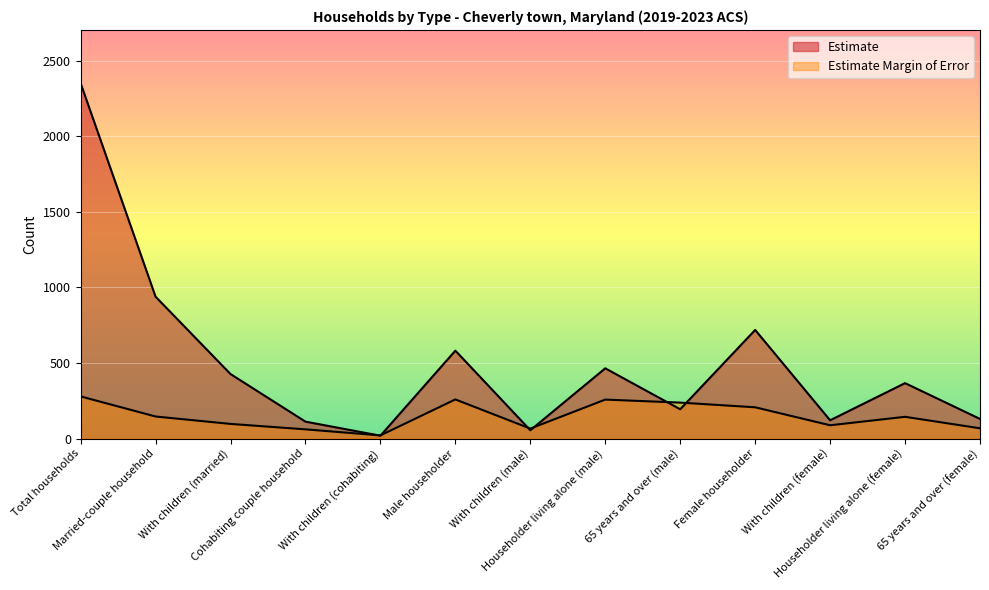

Which series has the largest range (max minus min)?

Estimate